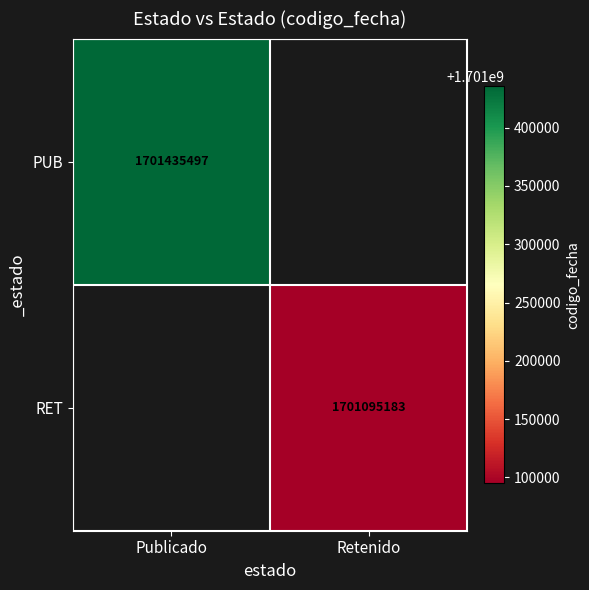

What is the greatest value displayed?

1701435497.0